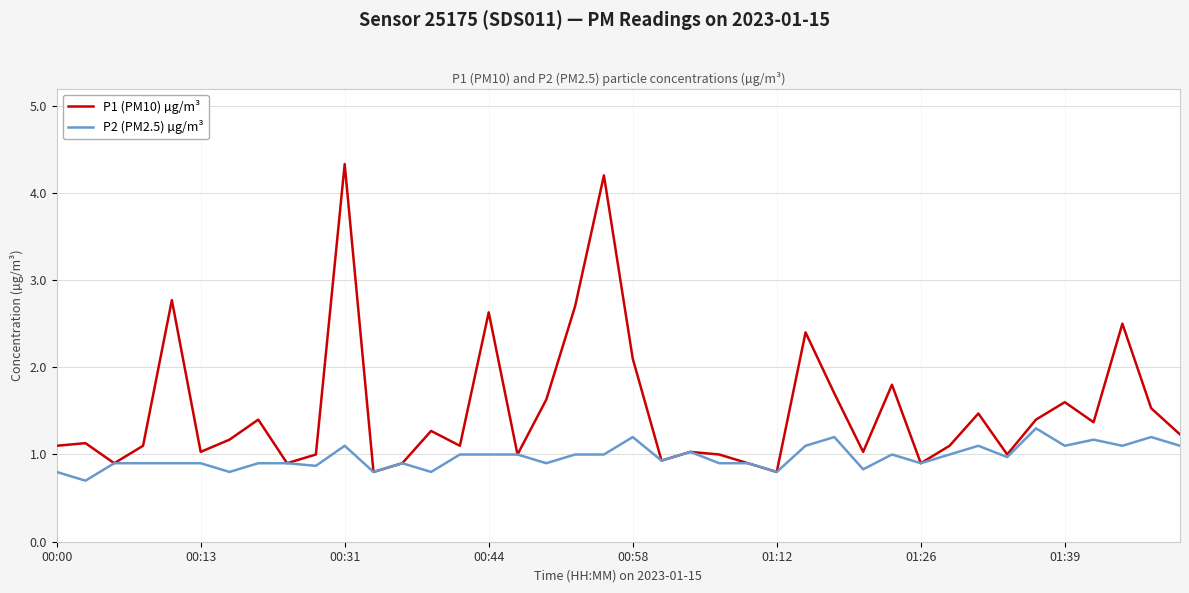

Rank the series by their average value, from highest to lowest.

P1 (PM10) µg/m³, P2 (PM2.5) µg/m³